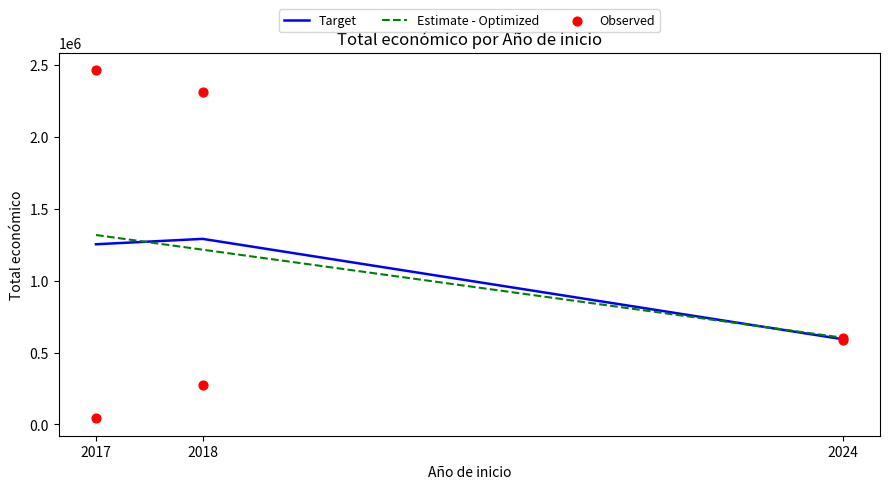

What is the ratio of the value at 2018 to the value at 2024?

0.5